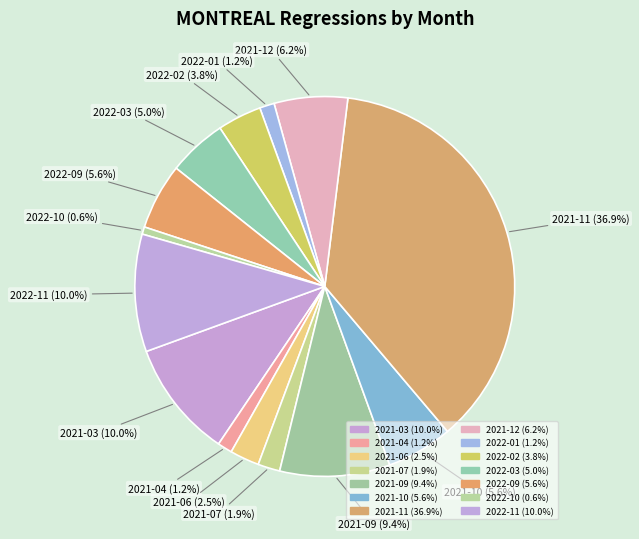

How many slices are in this pie chart?

14